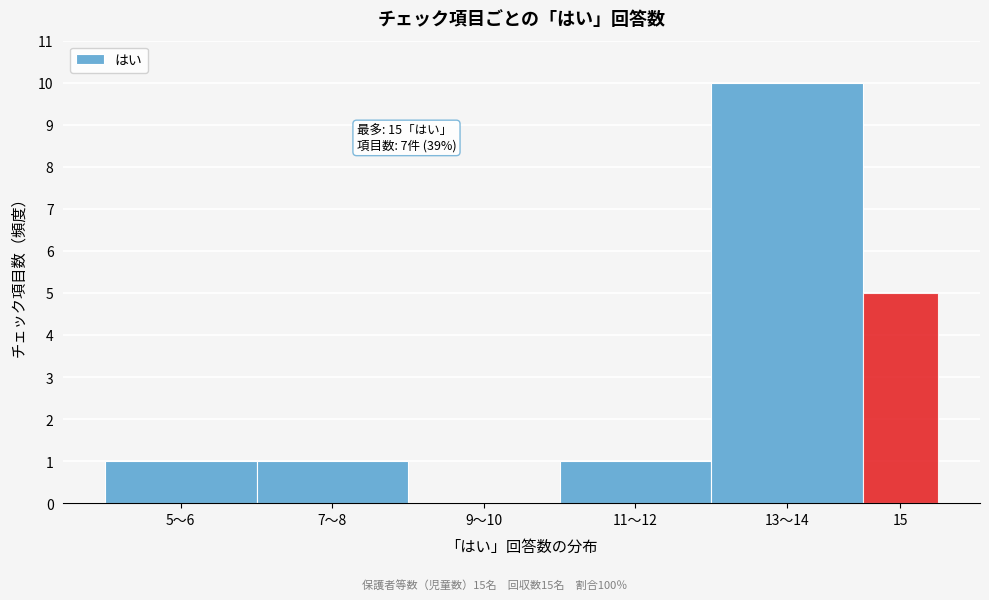

Reading left to right, extract all data points from this chart.

5〜6=1	7〜8=1	9〜10=0	11〜12=1	13〜14=10	15=5